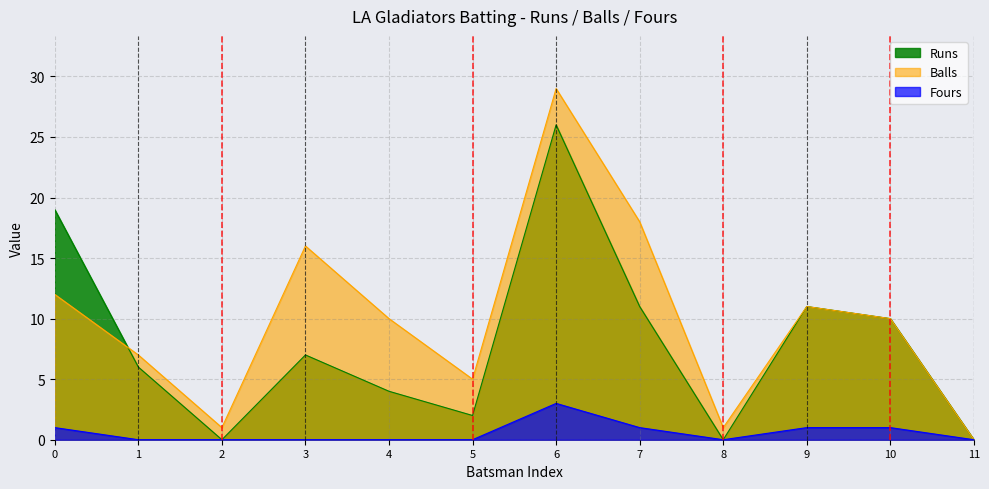

What is the value of the Balls point at the 3rd from the left?

1